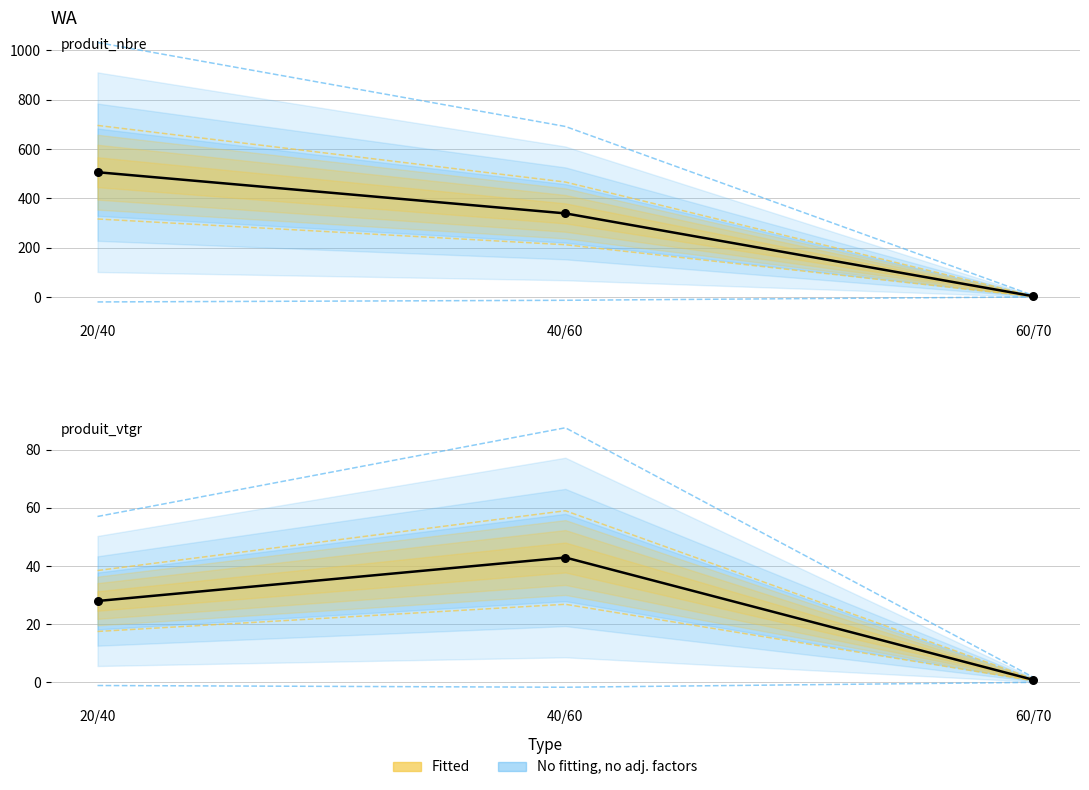

What is the total value across all series at 20/40?

1089.3